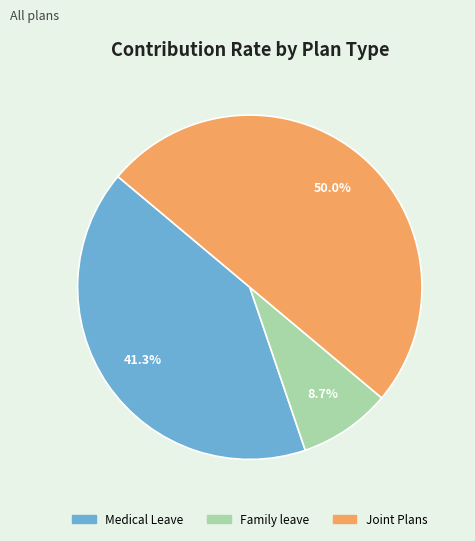

Between Medical Leave and Joint Plans, which is larger?

Joint Plans